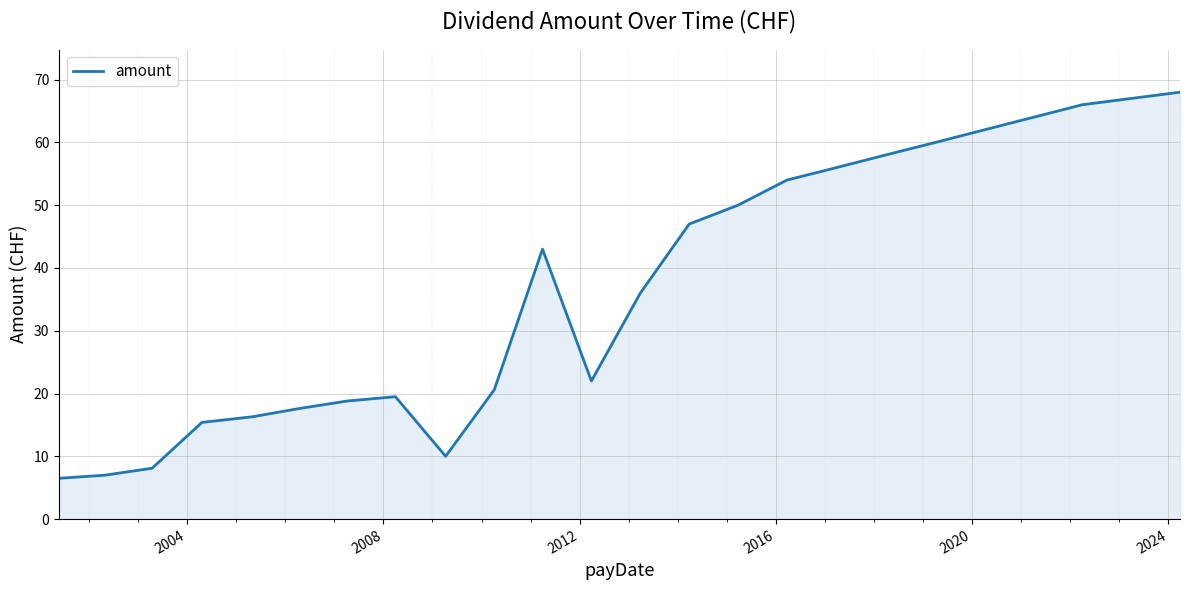

What is the difference between the maximum and minimum values?

61.5